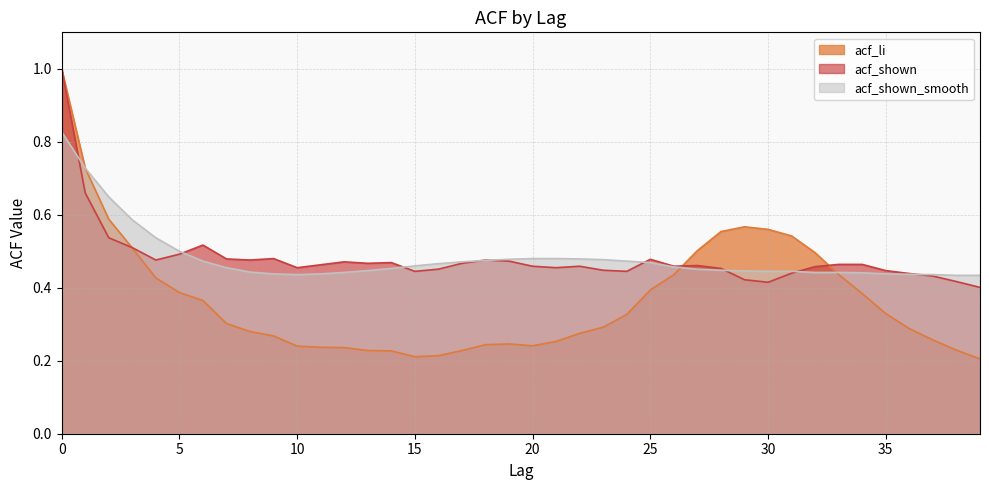

The acf_shown_smooth series shows 0.5 at 14. True or false?

True